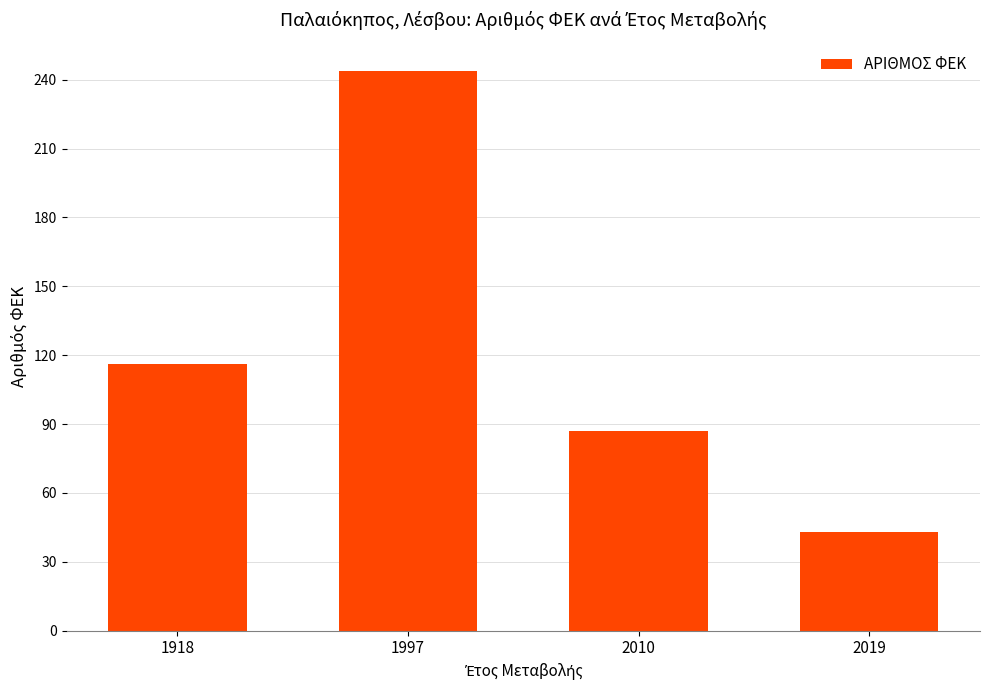

Does the chart contain any negative values?

No